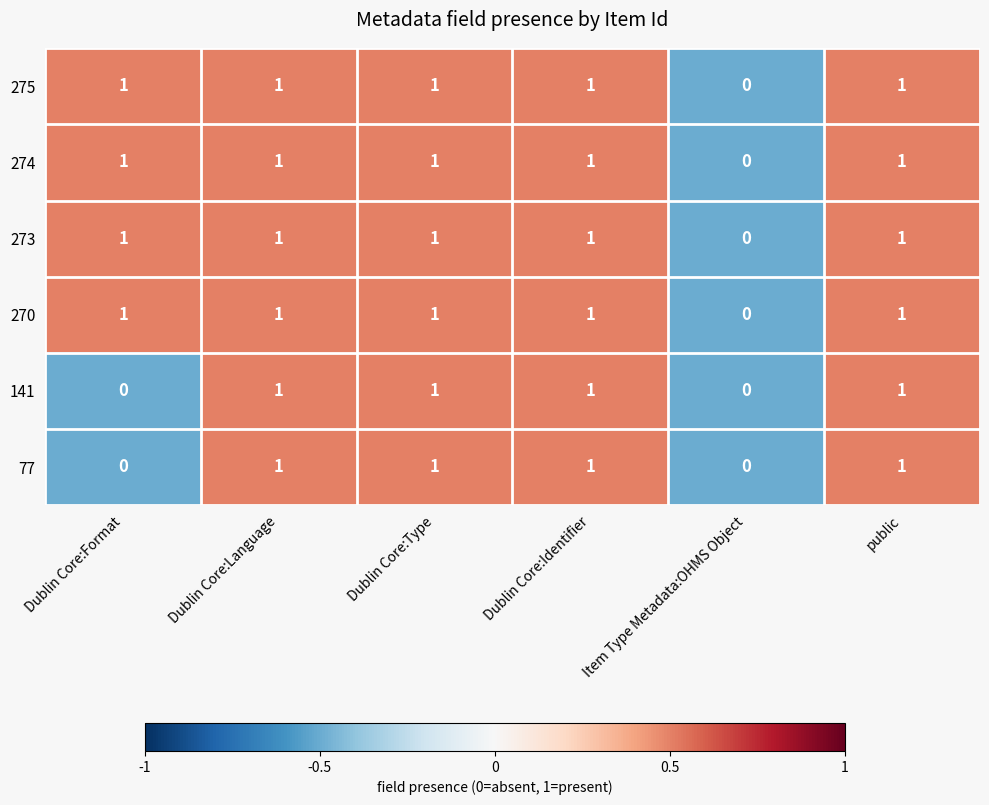

At which label is 274 closest to 0?

Item Type Metadata:OHMS Object